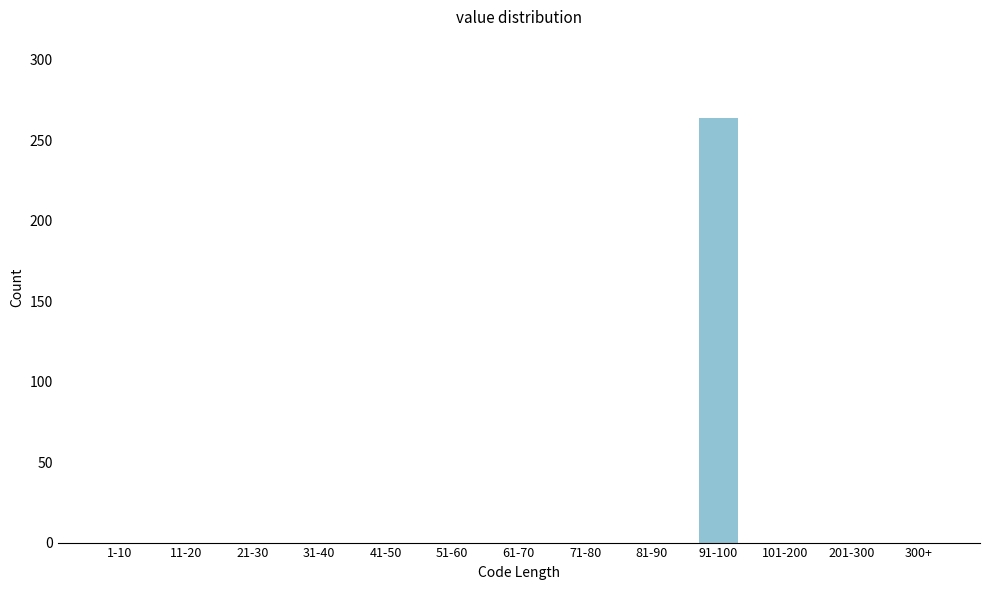

Reading right to left, list all the values displayed in this chart.

300+=0	201-300=0	101-200=0	91-100=264	81-90=0	71-80=0	61-70=0	51-60=0	41-50=0	31-40=0	21-30=0	11-20=0	1-10=0